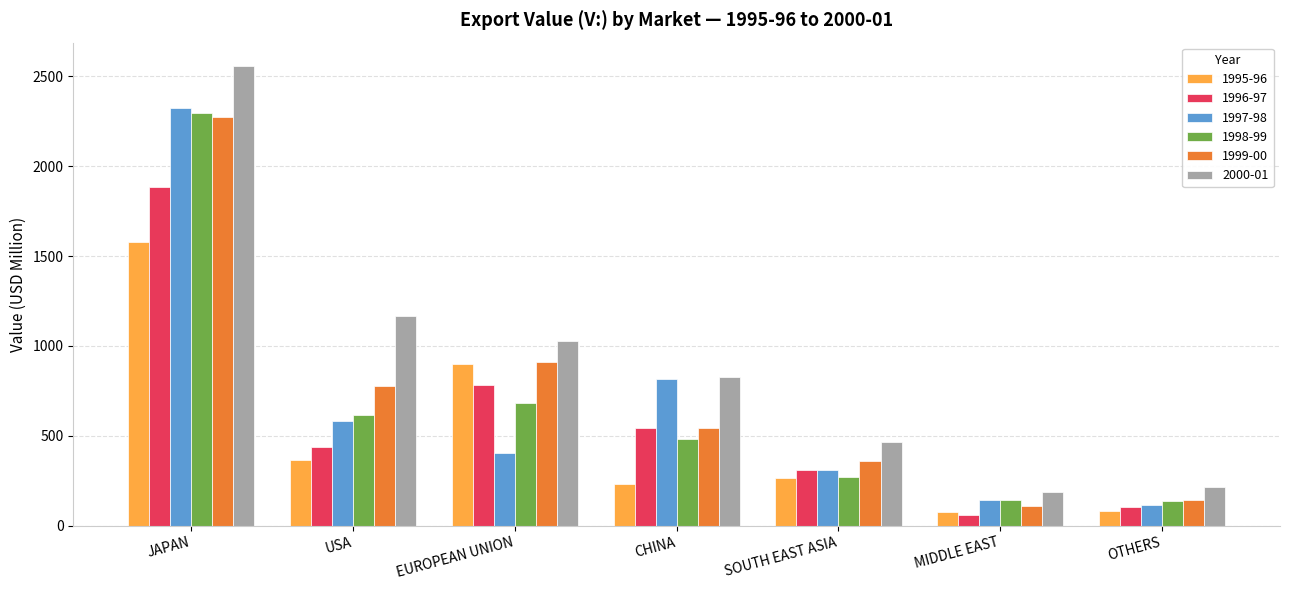

Which category has the highest value in the 1996-97 series?

JAPAN